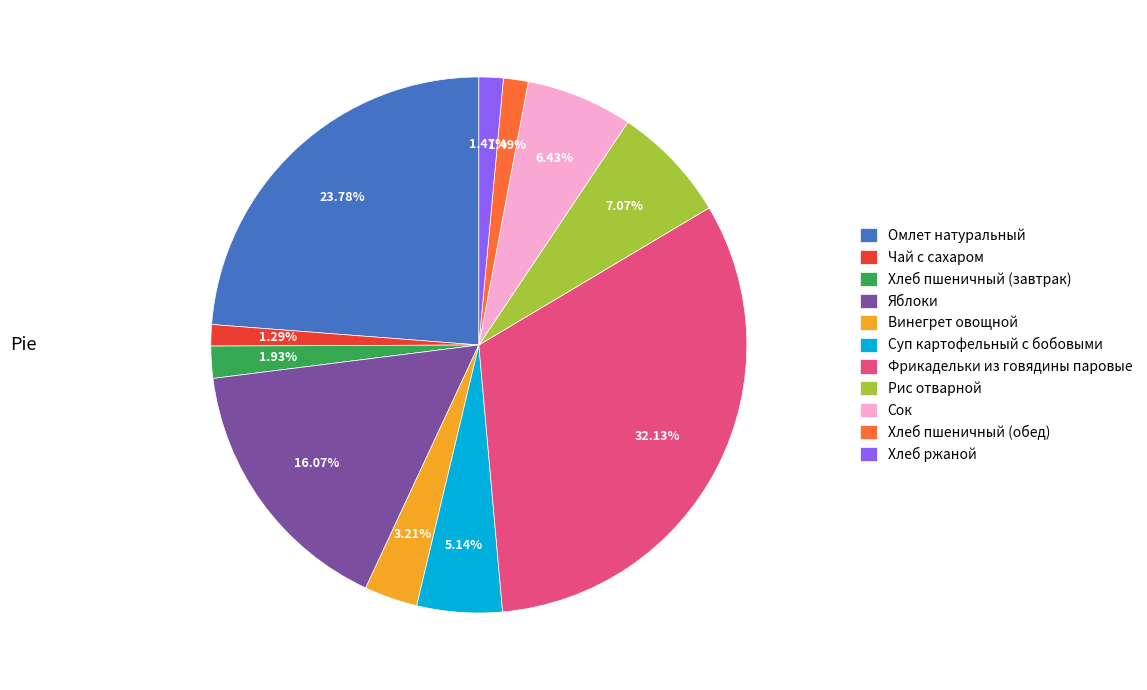

Between Омлет натуральный and Винегрет овощной, which is larger?

Омлет натуральный